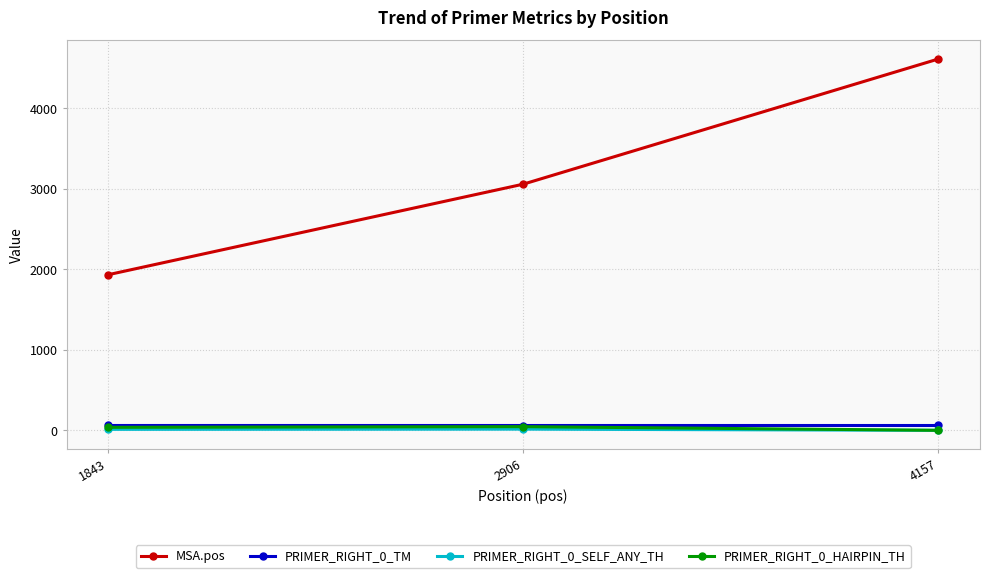

What is the difference between the maximum and minimum values in the PRIMER_RIGHT_0_TM series?

0.1